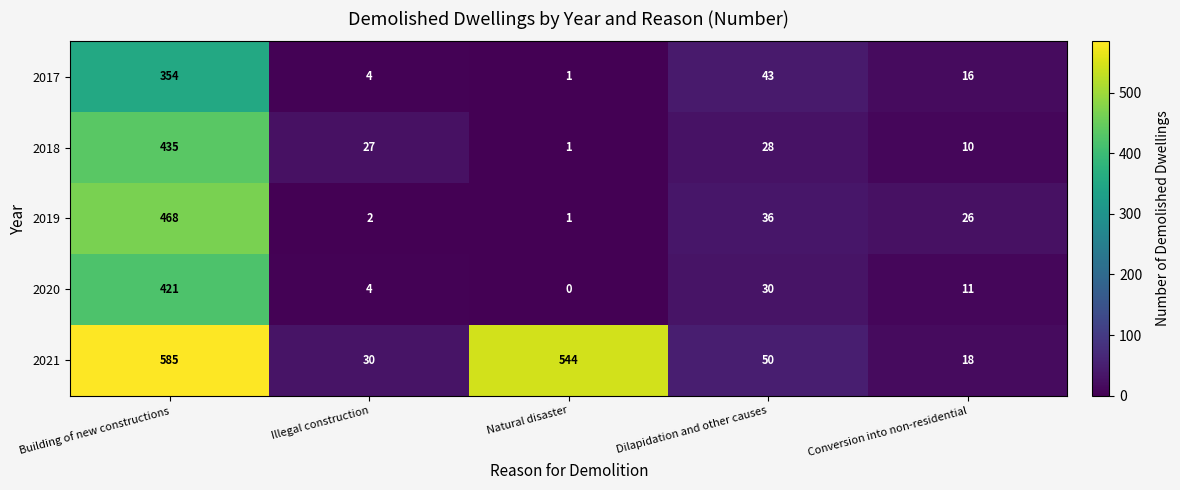

How many distinct data groups are displayed?

5